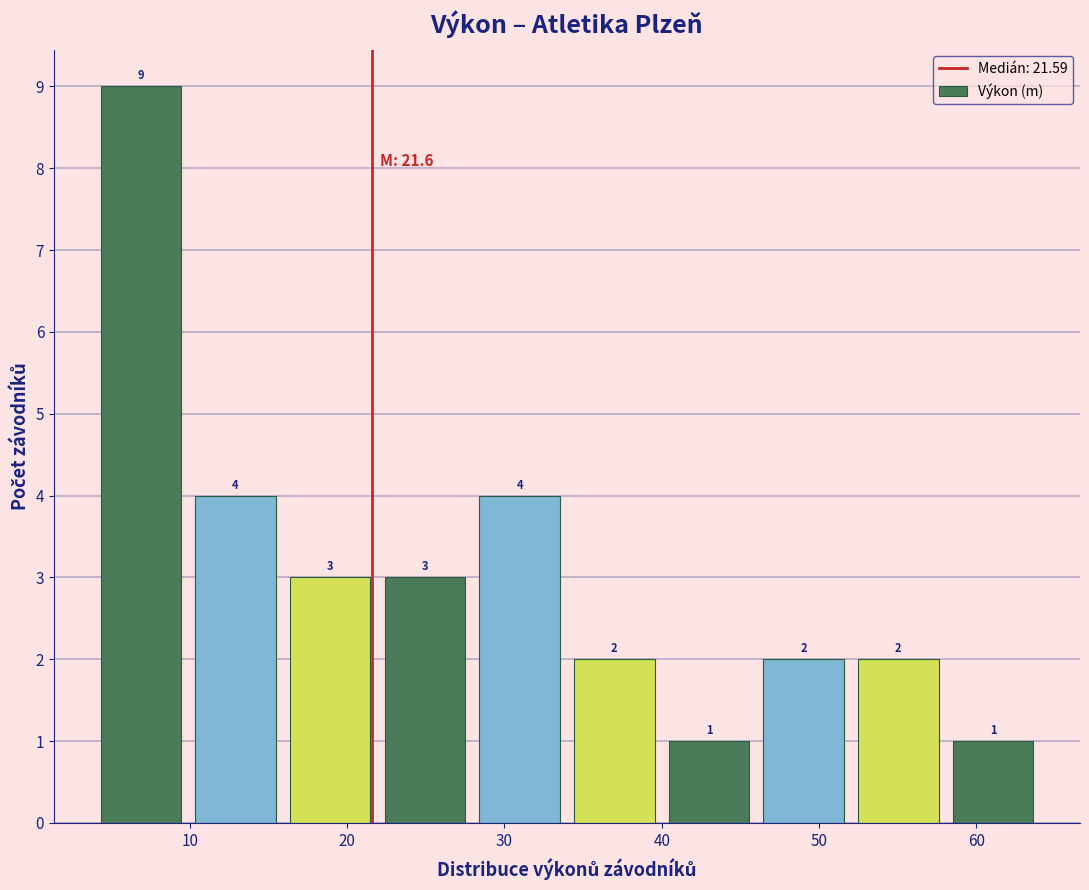

Reading left to right, transcribe this chart: for each bar, give the range it covers on the x-axis and its height. The bar edges are not printed on the chart, so give them approximately, as read against the axis.

4 to 10: 9
10 to 16: 4
16 to 22: 3
22 to 28: 3
28 to 34: 4
34 to 40: 2
40 to 46: 1
46 to 52: 2
52 to 59: 2
59 to 65: 1